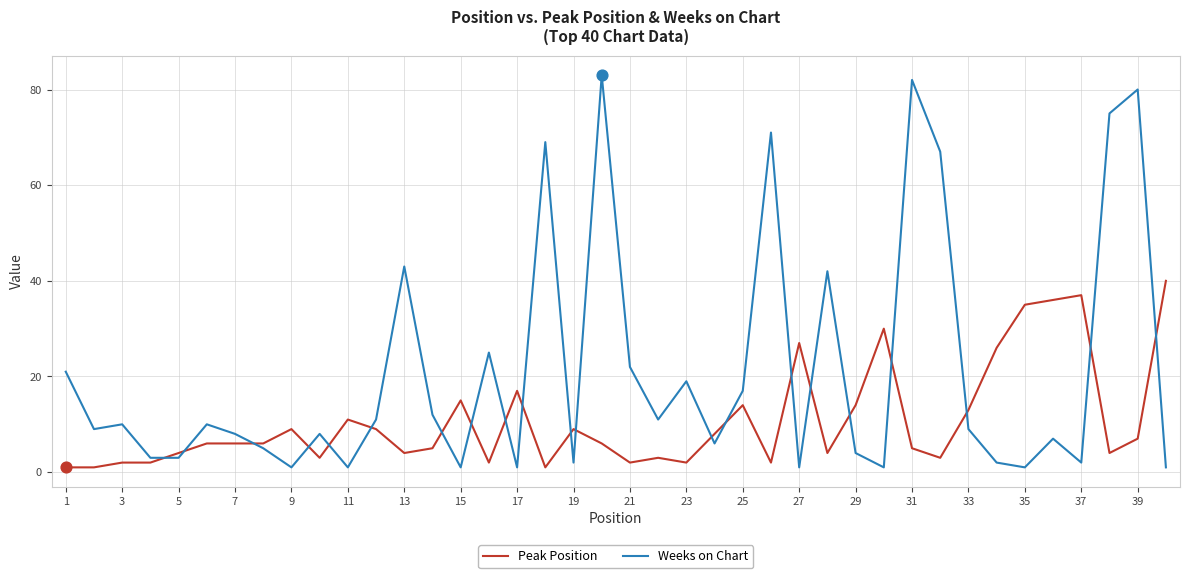

Which series has the largest total across all categories?

Weeks on Chart